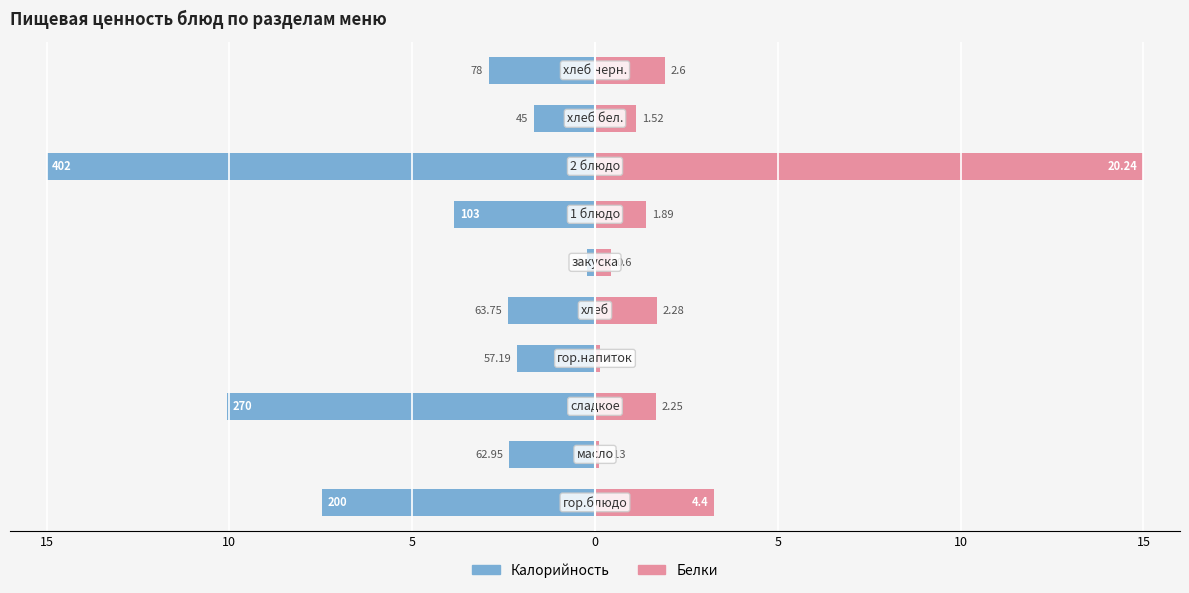

Is it true that Калорийность equals -3.4 at 10?

False